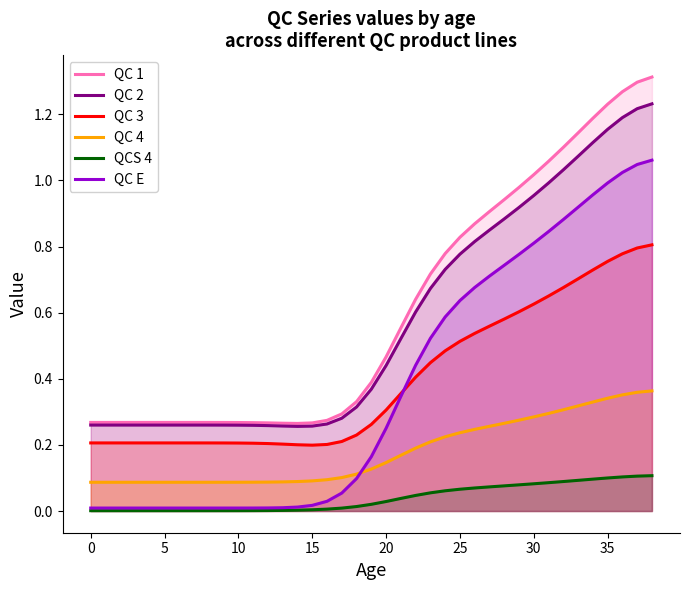

True or false: QC 1 and QC E intersect in this chart.

False